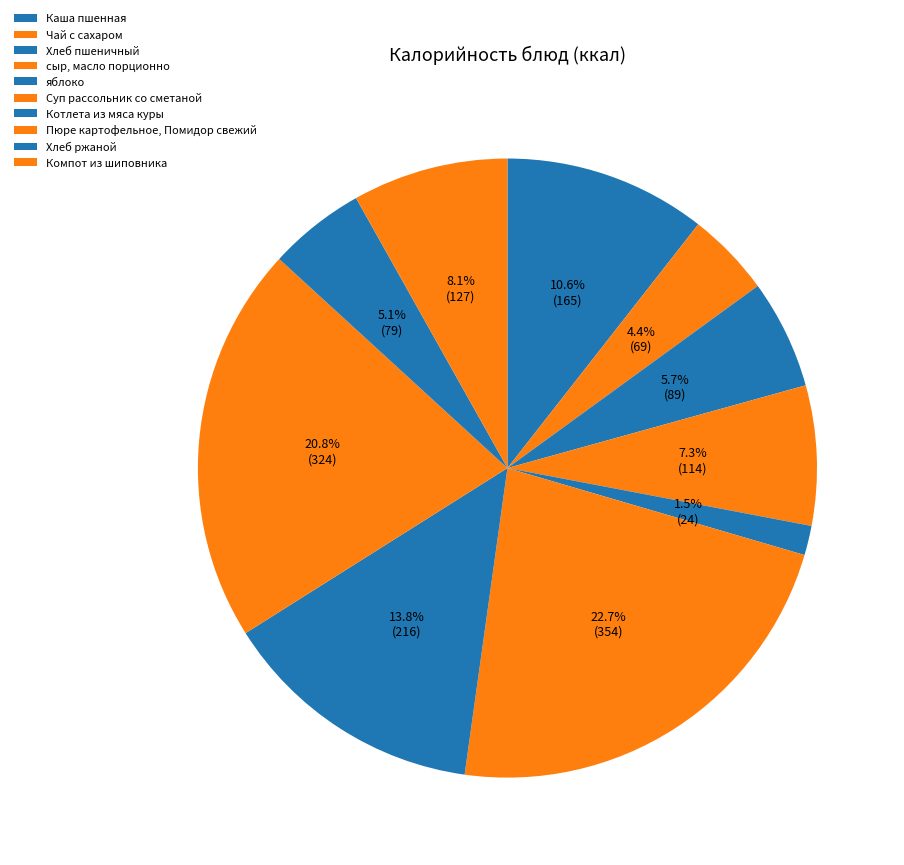

To the nearest percent, what percentage of the pie is Пюре картофельное, Помидор свежий?

21%